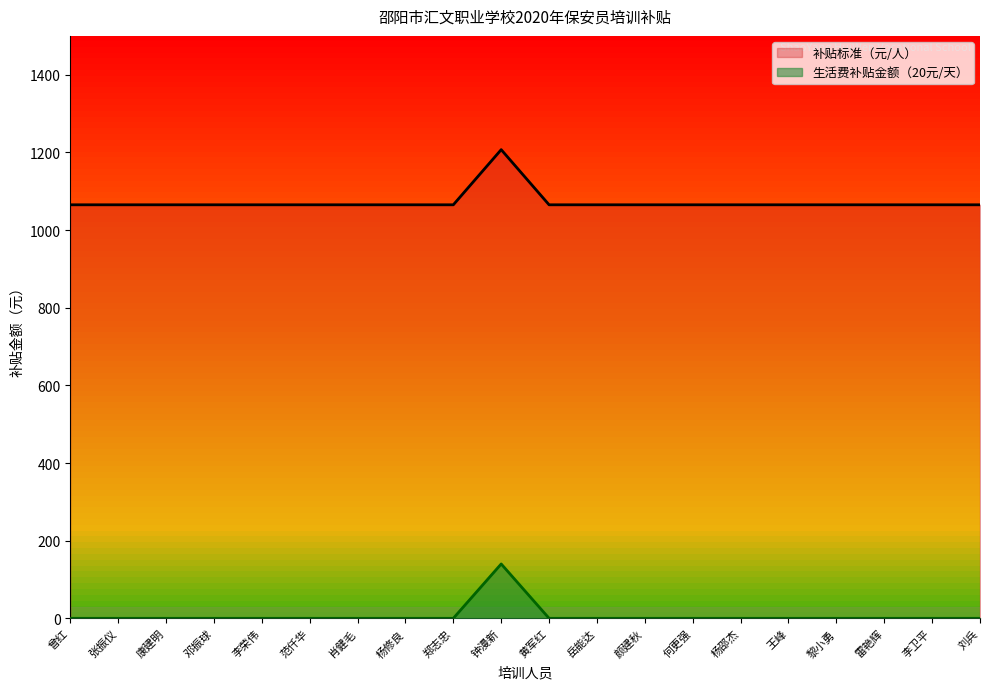

Which series changed the most between 李荣伟 and 郑志忠?

补贴标准（元/人）